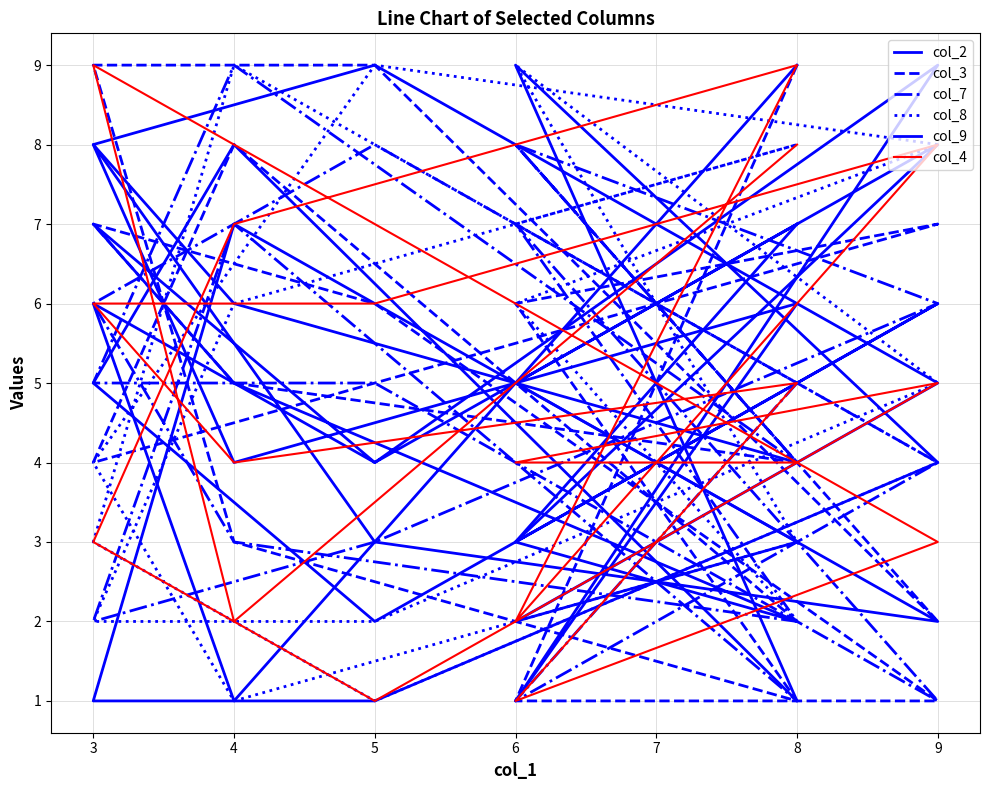

What is the average value of the col_3 series?

5